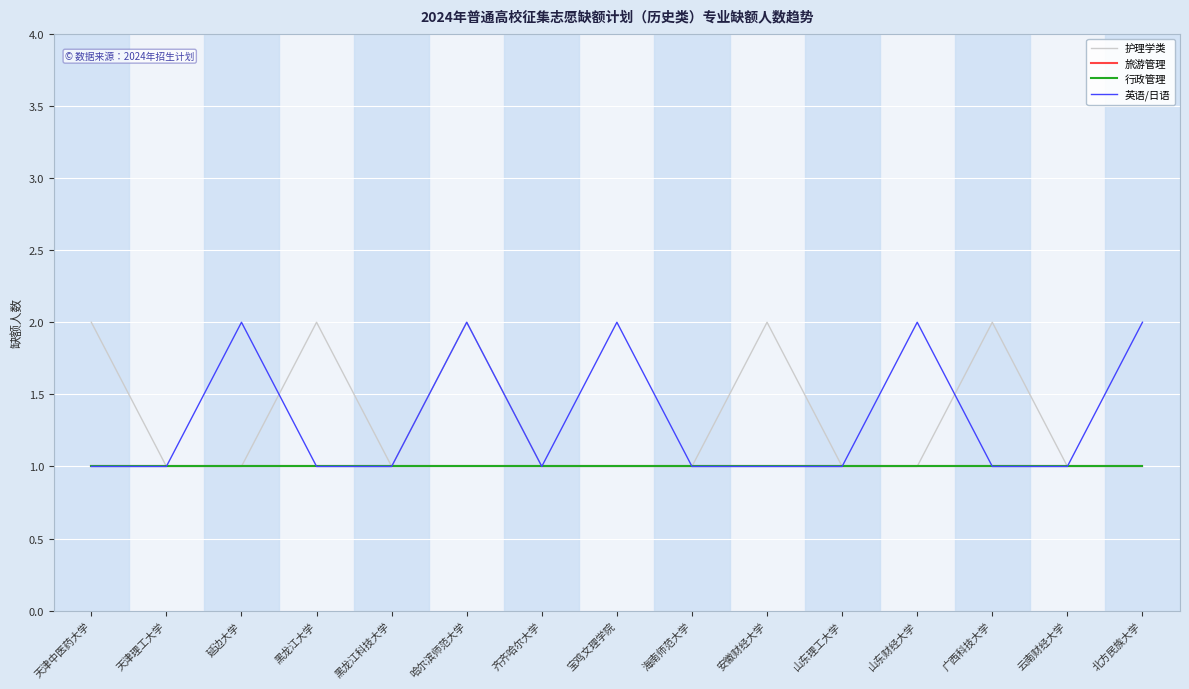

What are all the series names shown in the legend?

护理学类, 旅游管理, 行政管理, 英语/日语